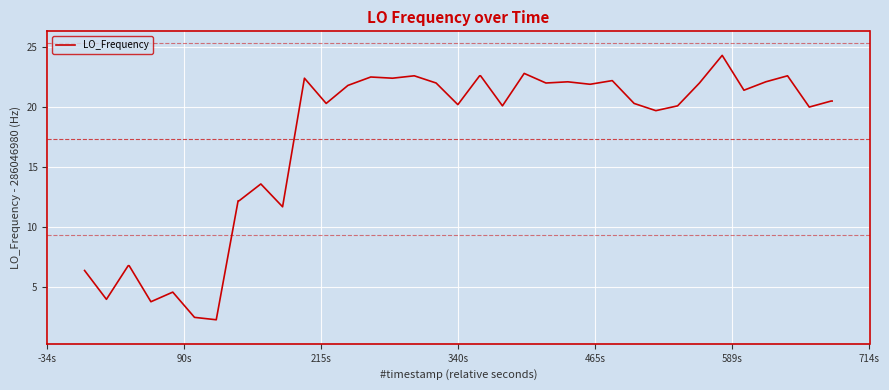

What is the maximum value shown in the chart?

24.3